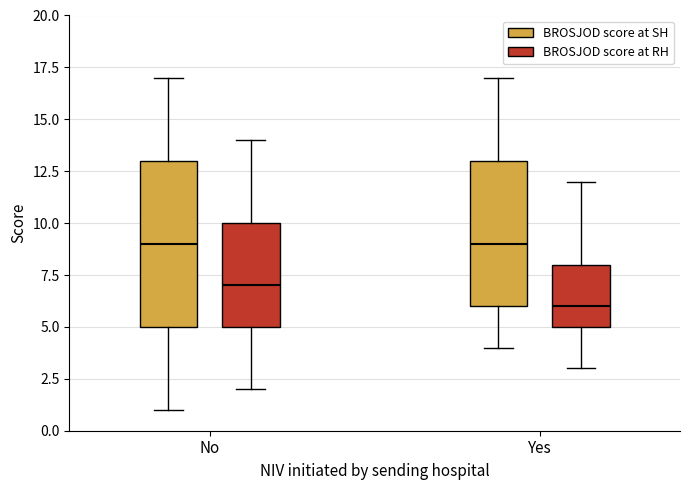

Comparing the boxes themselves (not the whiskers), which one is the tallest?

No (BROSJOD score at SH)